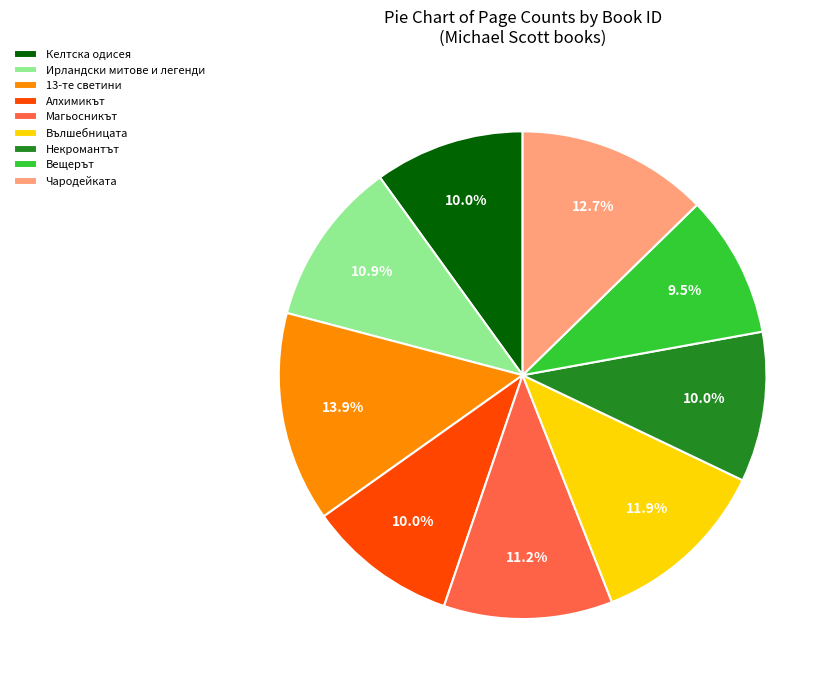

To the nearest percent, what is the average slice percentage?

11%